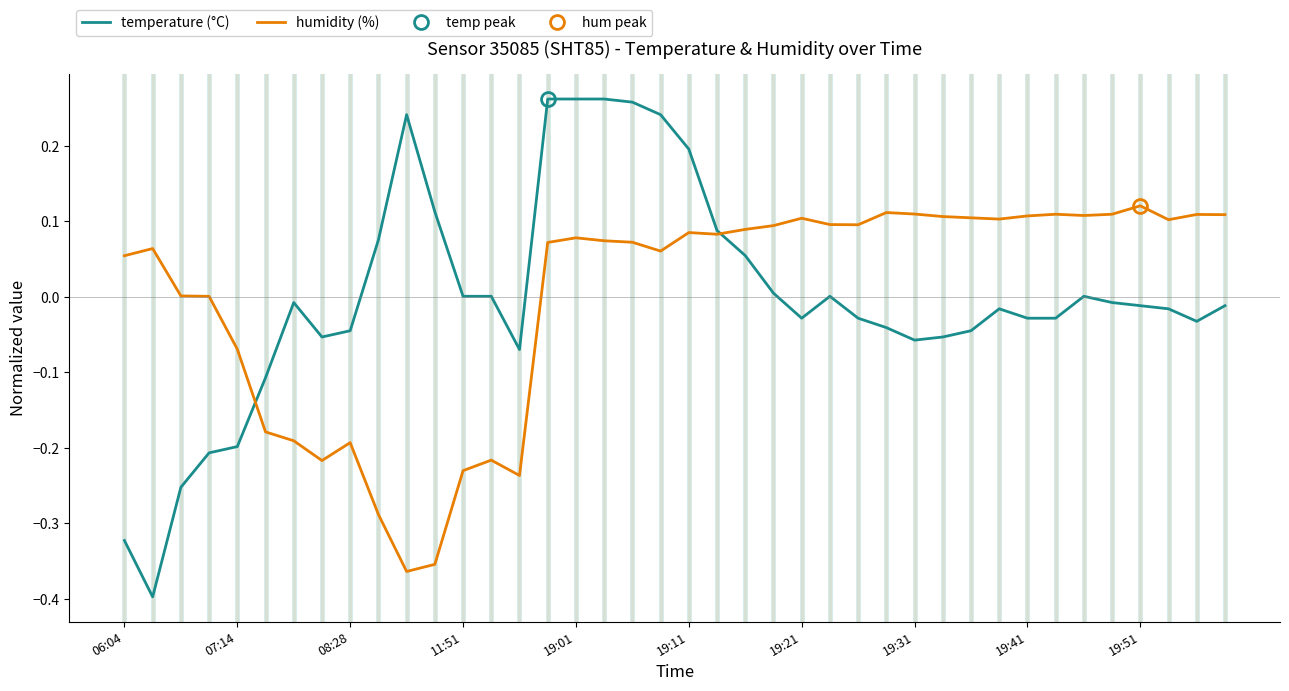

Count the number of categories in the chart.

40